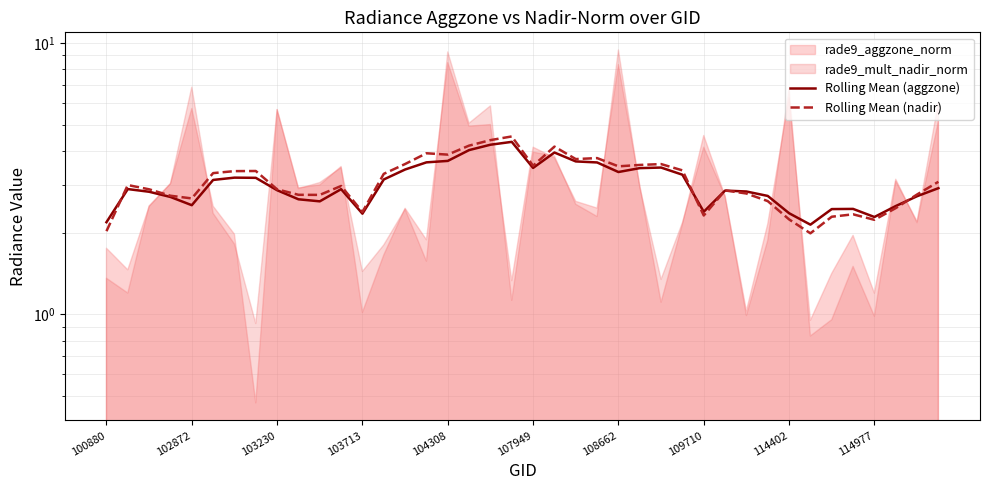

Is it true that Rolling Mean (aggzone) equals 0.9 at 114977?

False